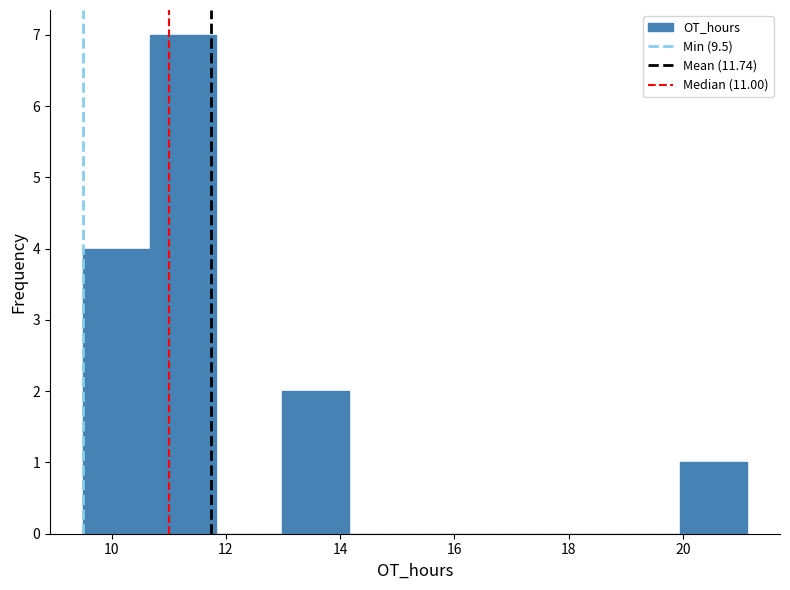

Reading left to right, transcribe this chart: for each bar, give the range it covers on the x-axis and its height. Neither the bar edges nor the heights are printed on the chart, so give them approximately, as read against the axes.

9.6 to 10.6: 4
10.6 to 11.8: 7
11.8 to 13.0: 0
13.0 to 14.2: 2
14.2 to 15.4: 0
15.4 to 16.4: 0
16.4 to 17.6: 0
17.6 to 18.8: 0
18.8 to 20.0: 0
20.0 to 21.2: 1